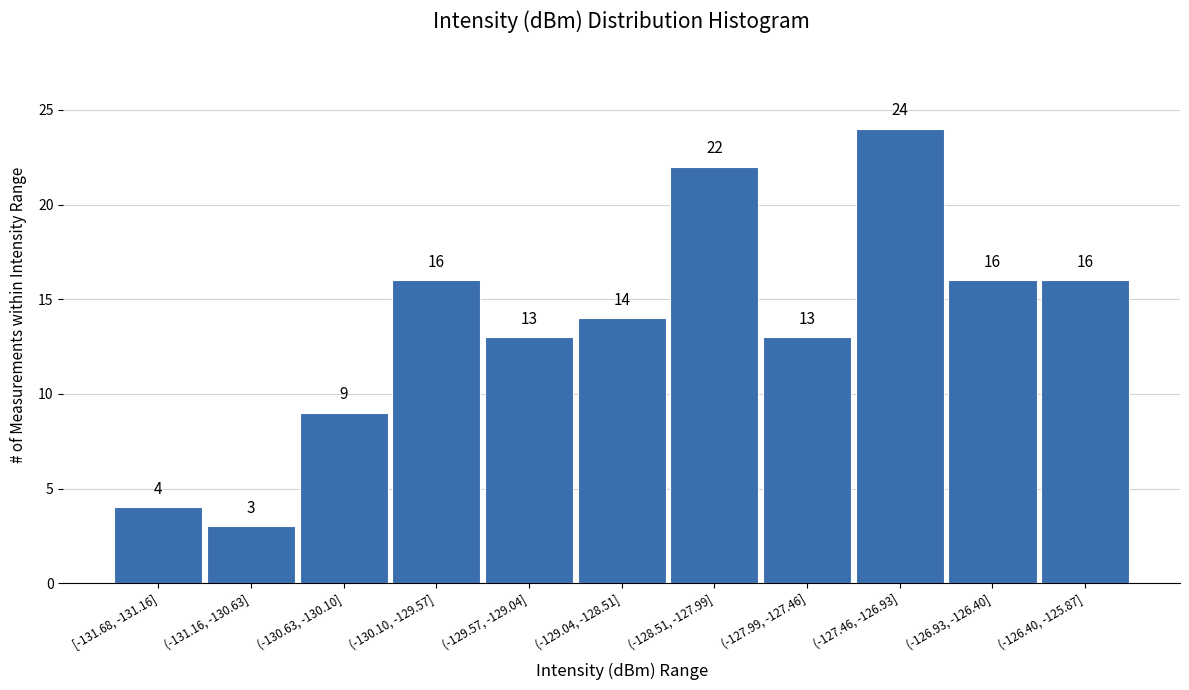

Reading left to right, transcribe all the data shown in this chart.

[-131.68, -131.16]=4	(-131.16, -130.63]=3	(-130.63, -130.10]=9	(-130.10, -129.57]=16	(-129.57, -129.04]=13	(-129.04, -128.51]=14	(-128.51, -127.99]=22	(-127.99, -127.46]=13	(-127.46, -126.93]=24	(-126.93, -126.40]=16	(-126.40, -125.87]=16